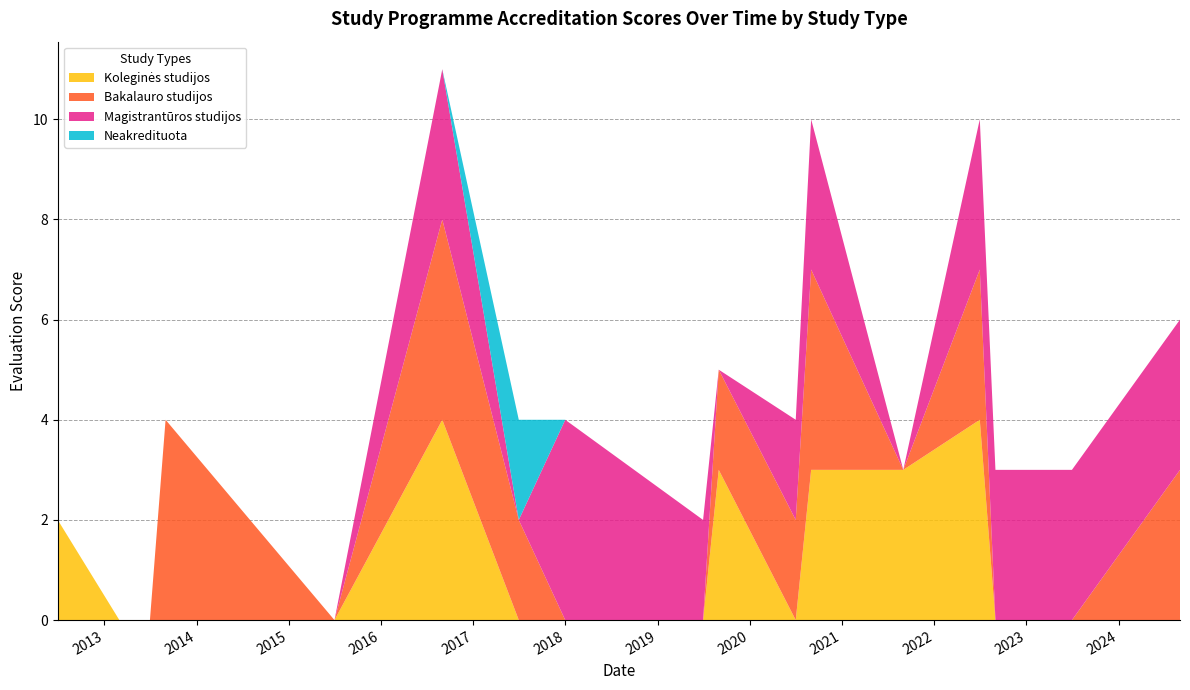

Reading right to left, extract all data points from this chart.

Koleginės studijos: 2024-08-31=0	2023-06-30=0	2022-08-31=0	2022-06-30=4	2021-08-31=3	2020-08-31=3	2020-07-01=0	2019-08-31=3	2019-06-30=0	2017-12-31=0	2017-06-30=0	2016-08-31=4	2015-07-01=0	2013-08-31=0	2013-06-30=0	2013-03-01=0	2012-06-30=2
Bakalauro studijos: 2024-08-31=3	2023-06-30=0	2022-08-31=0	2022-06-30=3	2021-08-31=0	2020-08-31=4	2020-07-01=2	2019-08-31=2	2019-06-30=0	2017-12-31=0	2017-06-30=2	2016-08-31=4	2015-07-01=0	2013-08-31=4	2013-06-30=0	2013-03-01=0	2012-06-30=0
Magistrantūros studijos: 2024-08-31=3	2023-06-30=3	2022-08-31=3	2022-06-30=3	2021-08-31=0	2020-08-31=3	2020-07-01=2	2019-08-31=0	2019-06-30=2	2017-12-31=4	2017-06-30=0	2016-08-31=3	2015-07-01=0	2013-08-31=0	2013-06-30=0	2013-03-01=0	2012-06-30=0
Neakredituota: 2024-08-31=0	2023-06-30=0	2022-08-31=0	2022-06-30=0	2021-08-31=0	2020-08-31=0	2020-07-01=0	2019-08-31=0	2019-06-30=0	2017-12-31=0	2017-06-30=2	2016-08-31=0	2015-07-01=0	2013-08-31=0	2013-06-30=0	2013-03-01=0	2012-06-30=0